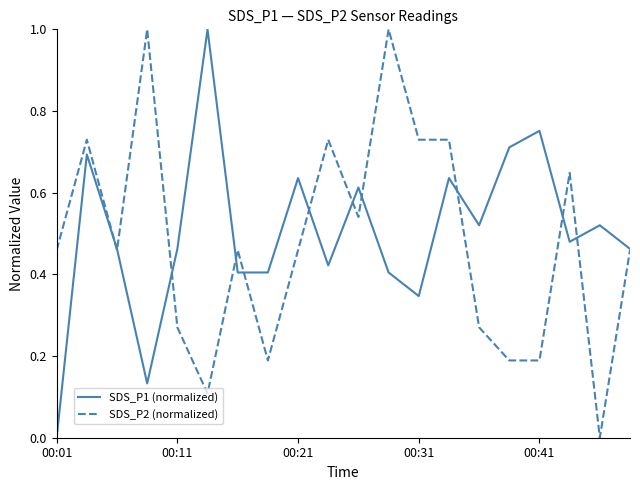

What is the maximum value shown in the chart?

1.0